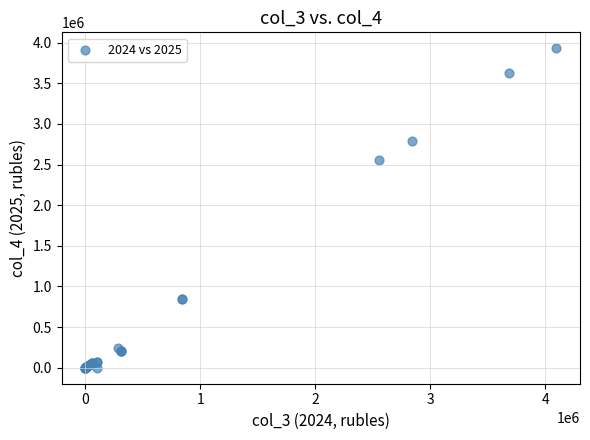

What Y value in the scatter plot is closest to 1965185?

2550045.4